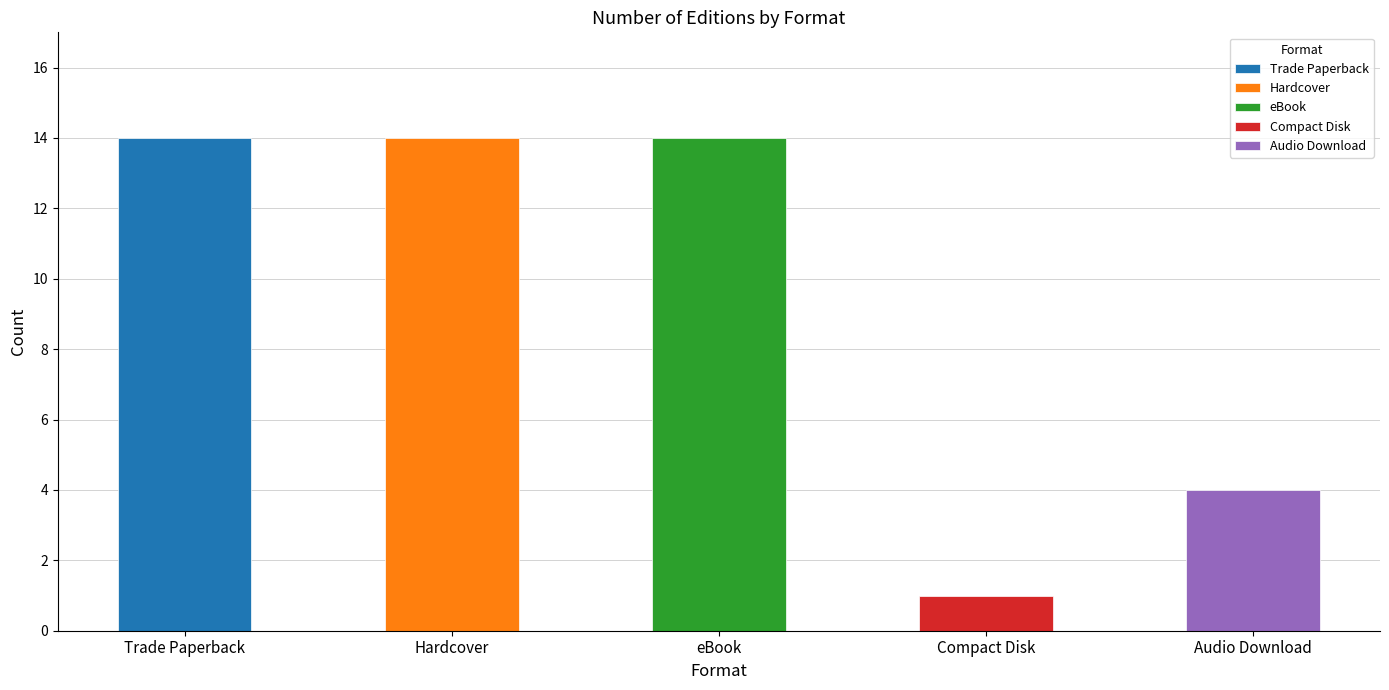

At which category does the chart reach its minimum across all series?

Compact Disk